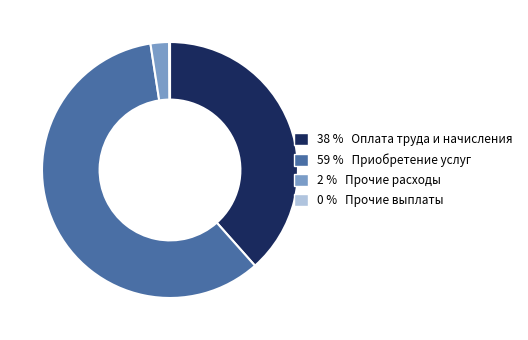

Is it true that 59 % Приобретение услуг is 51% of the pie?

False